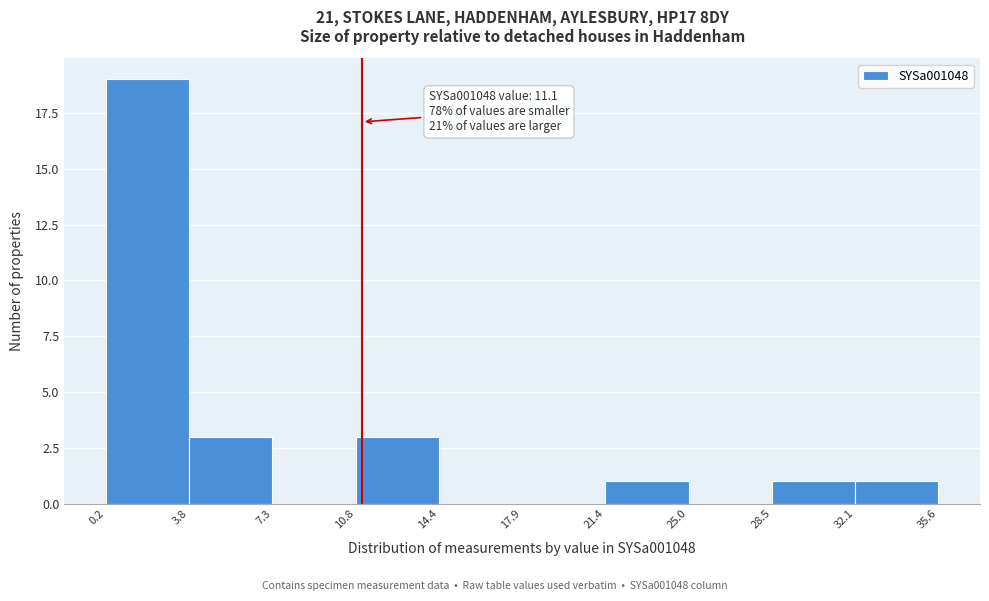

Over which range of the x-axis is the bar tallest?

0.2 to 3.8